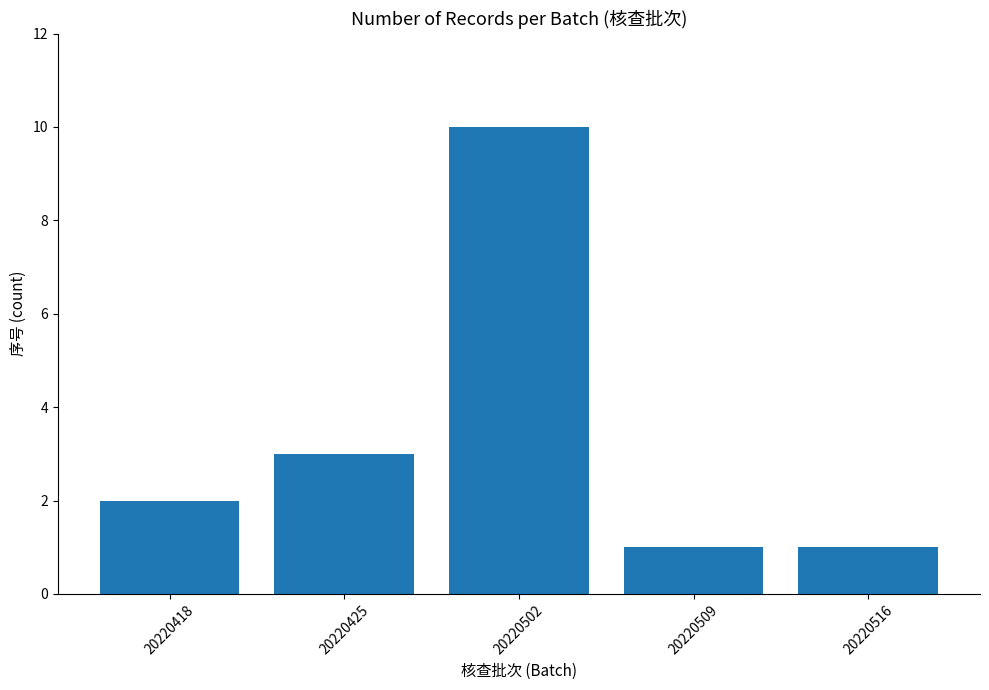

What is the value of the 2nd bar from the left?

3